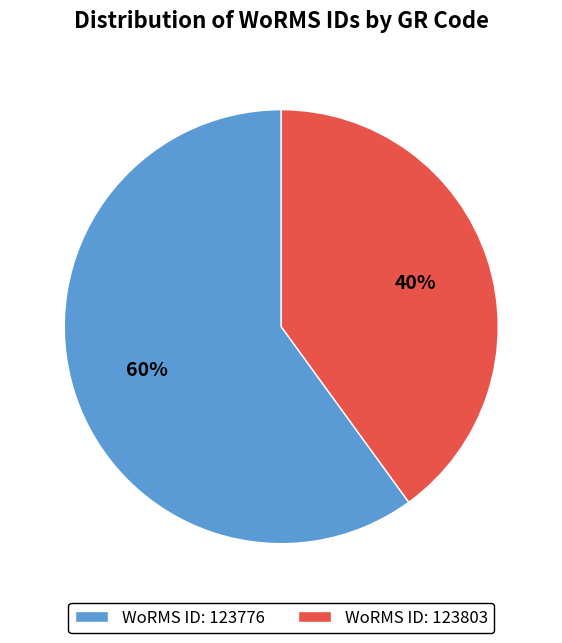

Does any single category account for the majority?

Yes